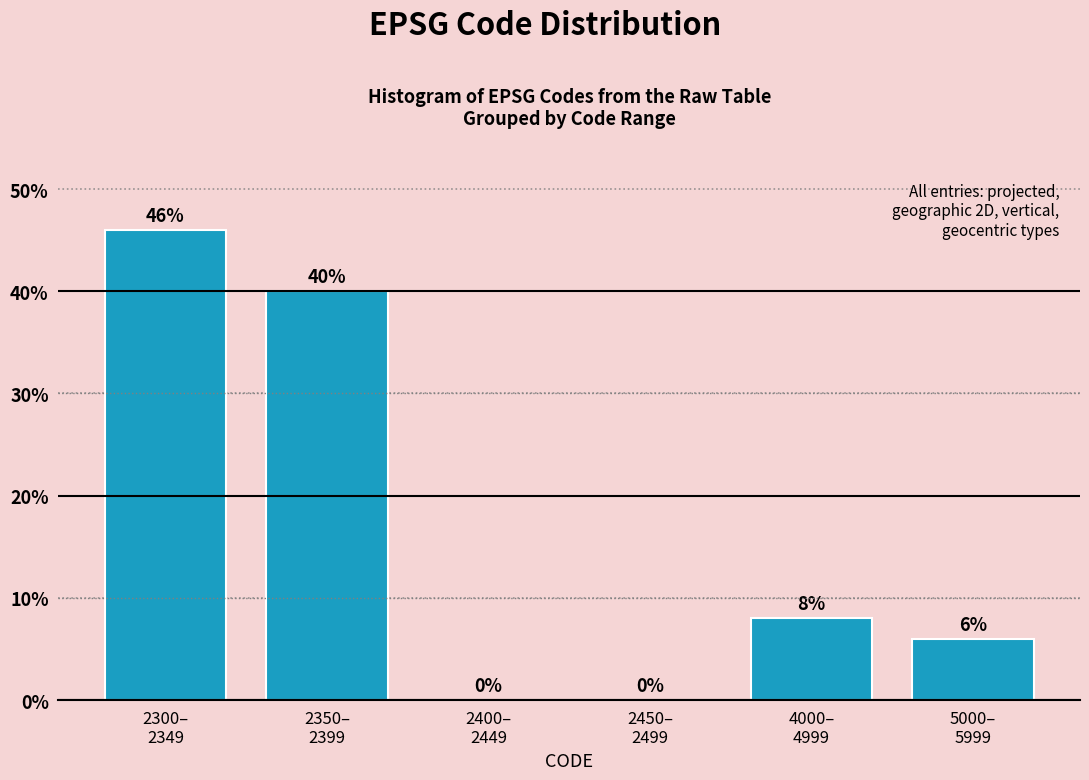

What is the maximum value shown in the chart?

46